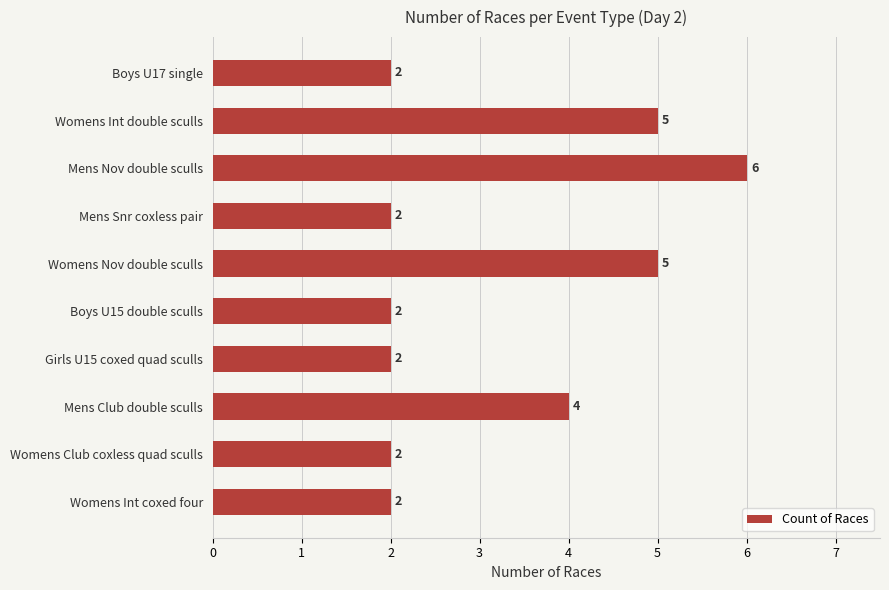

At which category does the chart reach its peak across all series?

Mens Nov double sculls